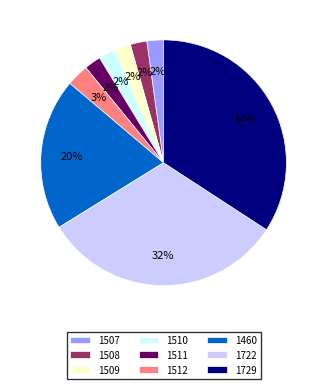

What is the largest slice in the pie chart?

1729